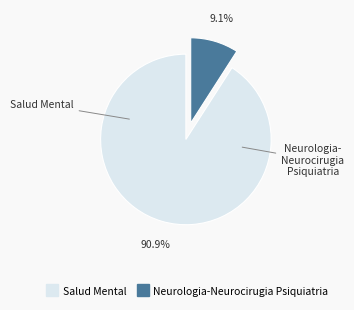

How many segments does this pie chart have?

2